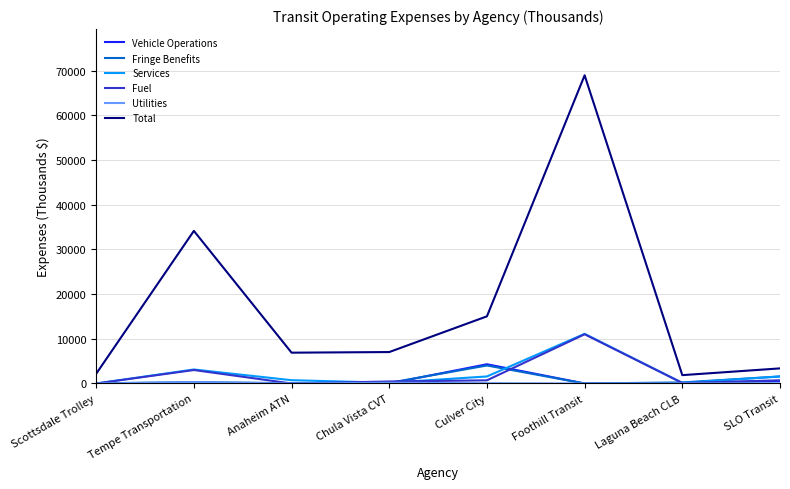

How many distinct data groups are displayed?

6